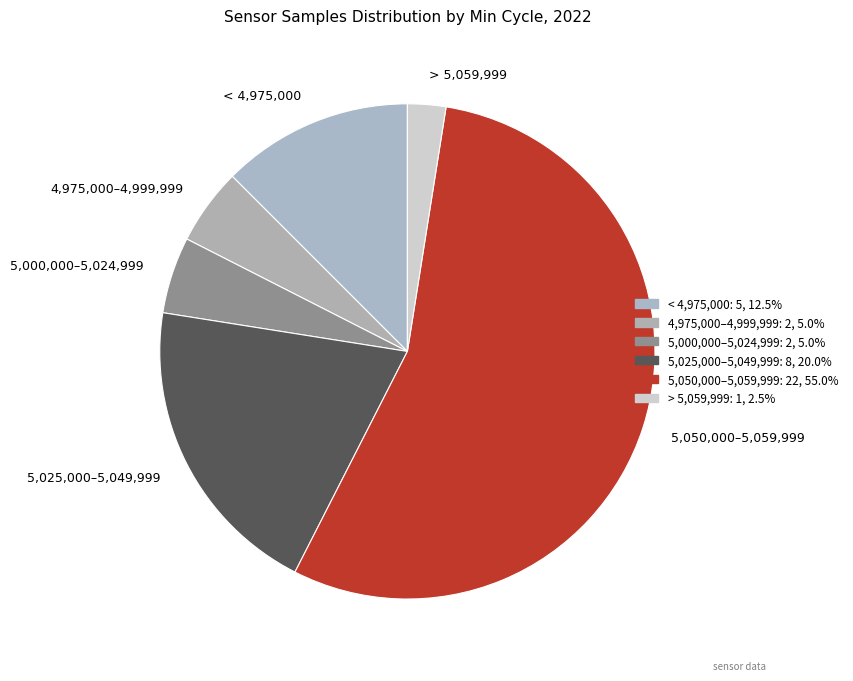

Which slice is the smallest?

> 5,059,999